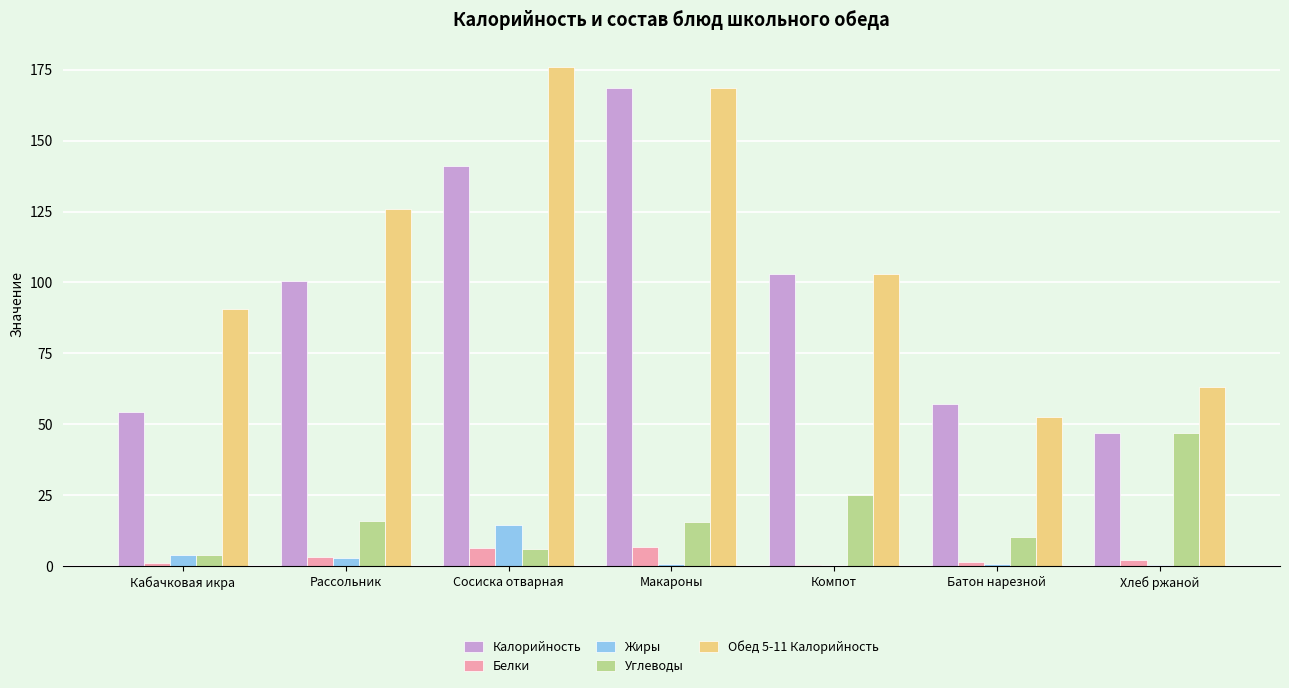

What is the greatest value displayed?

175.8